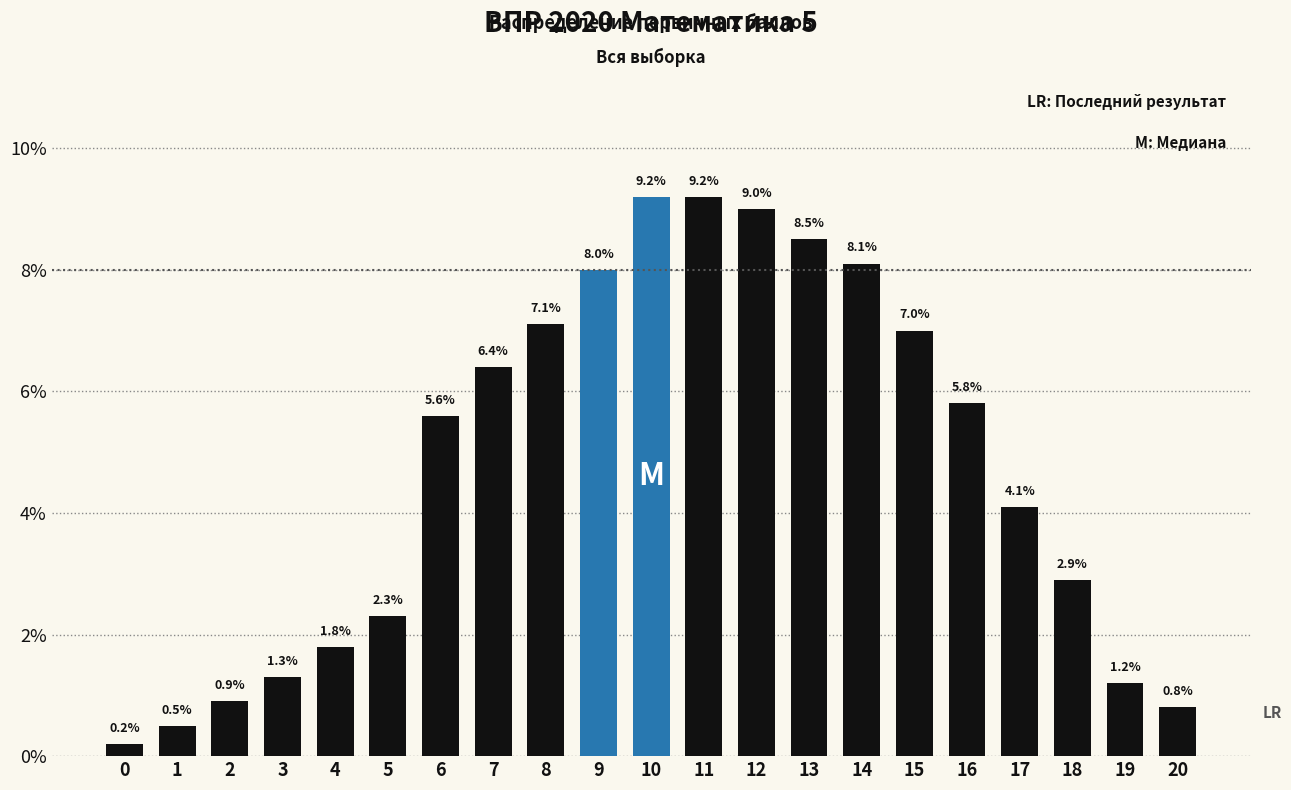

Reading left to right, extract all data points from this chart.

0.2	0.5	0.9	1.3	1.8	2.3	5.6	6.4	7.1	8.0	9.2	9.2	9.0	8.5	8.1	7.0	5.8	4.1	2.9	1.2	0.8